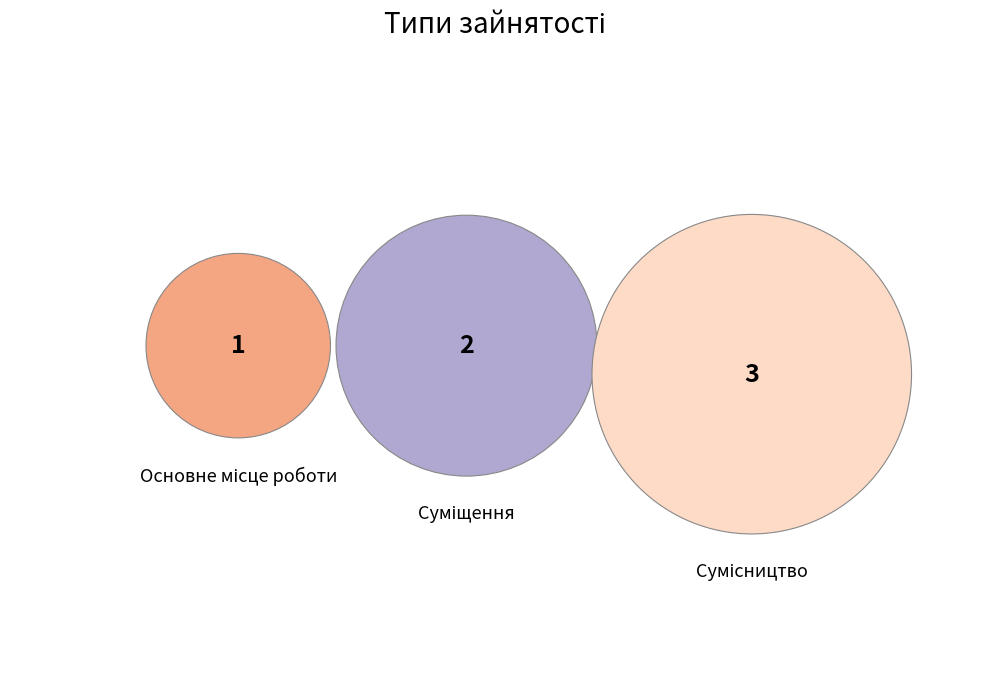

Count the number of slices in the pie.

3